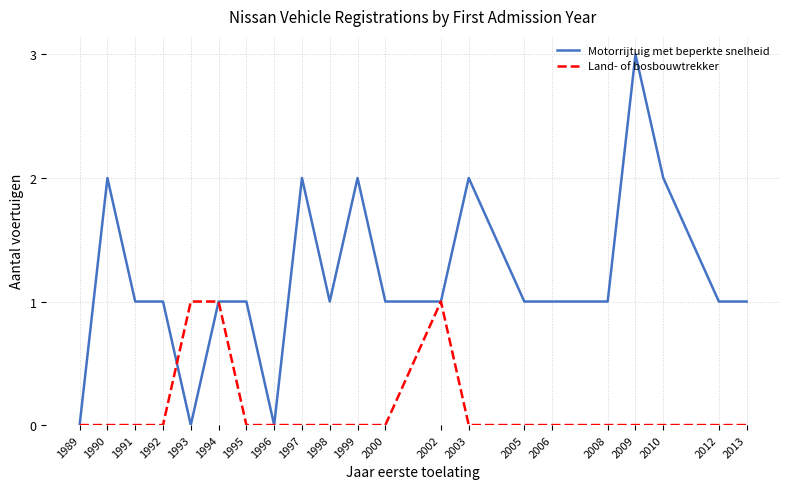

What is the spread (max minus min) of values at 1997?

2